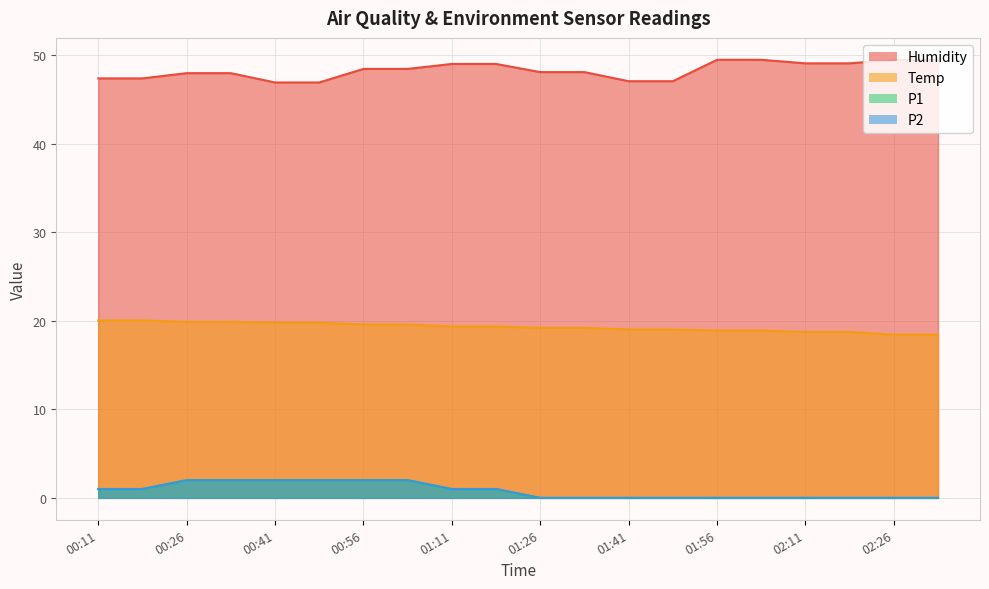

What are all the series names shown in the legend?

Humidity, Temp, P1, P2